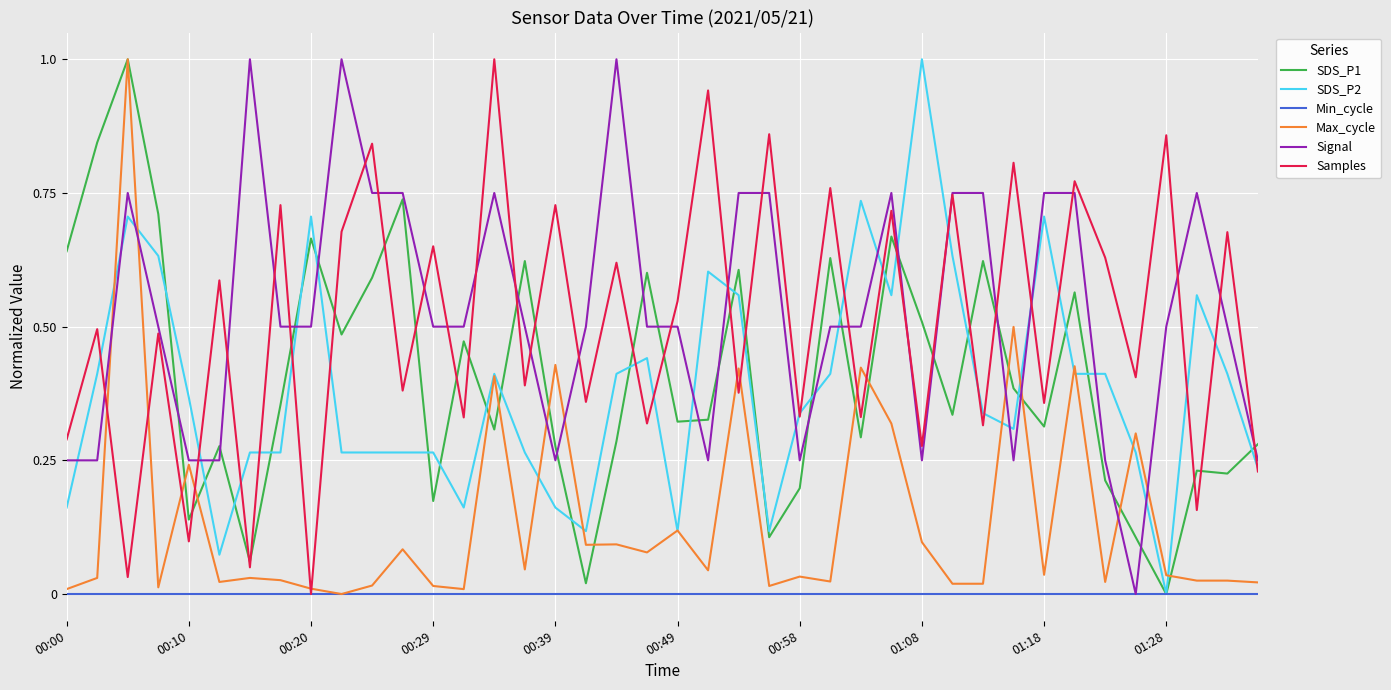

What is the greatest value displayed?

1.0